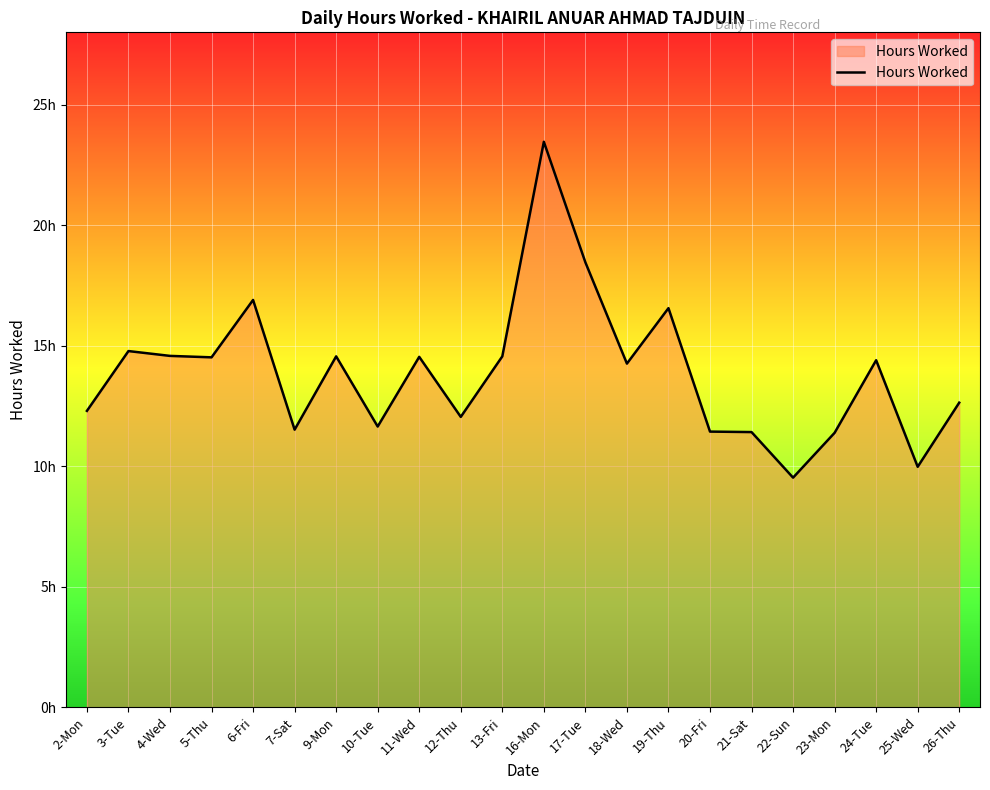

Count the number of categories in the chart.

22